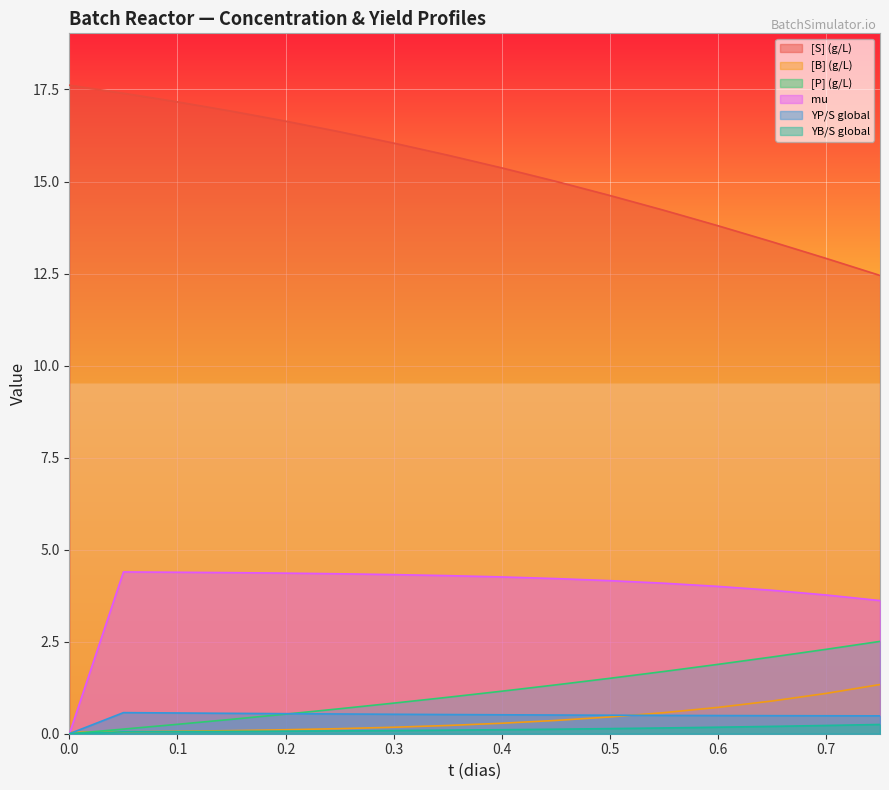

At which label is [P] (g/L) closest to 1?

0.35